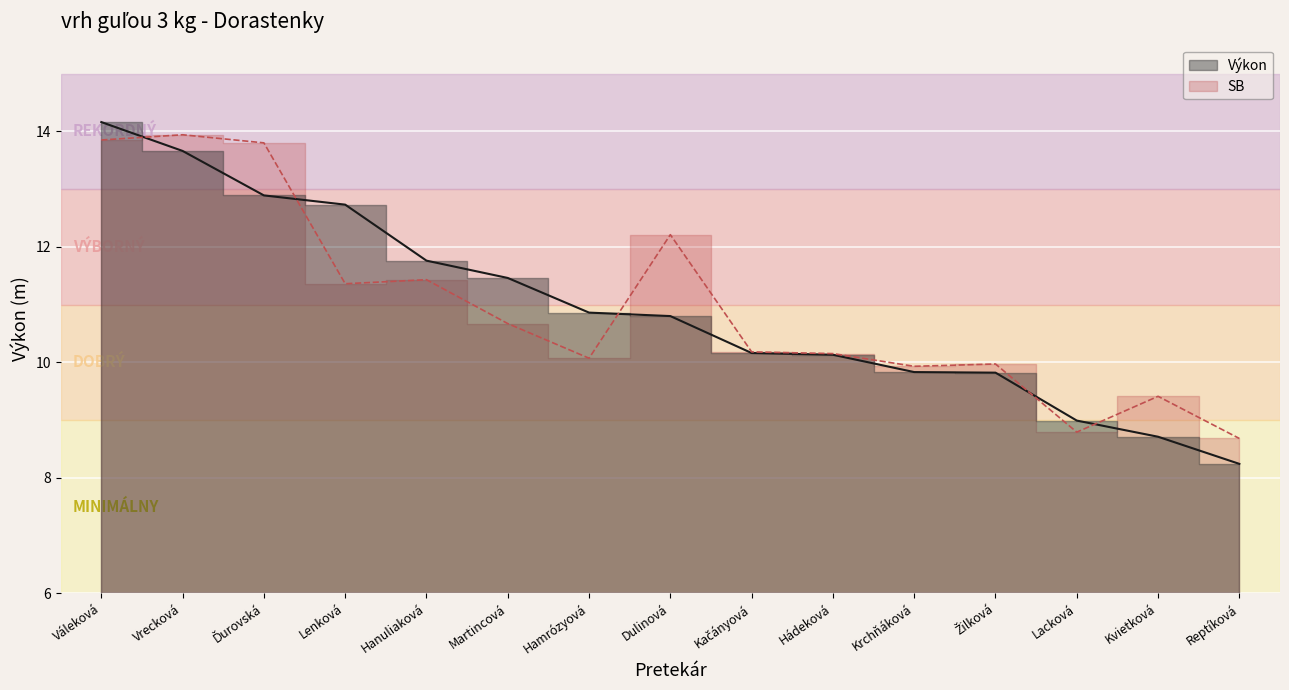

What is the sum of the SB values at Ďurovská and Žilková?

23.8